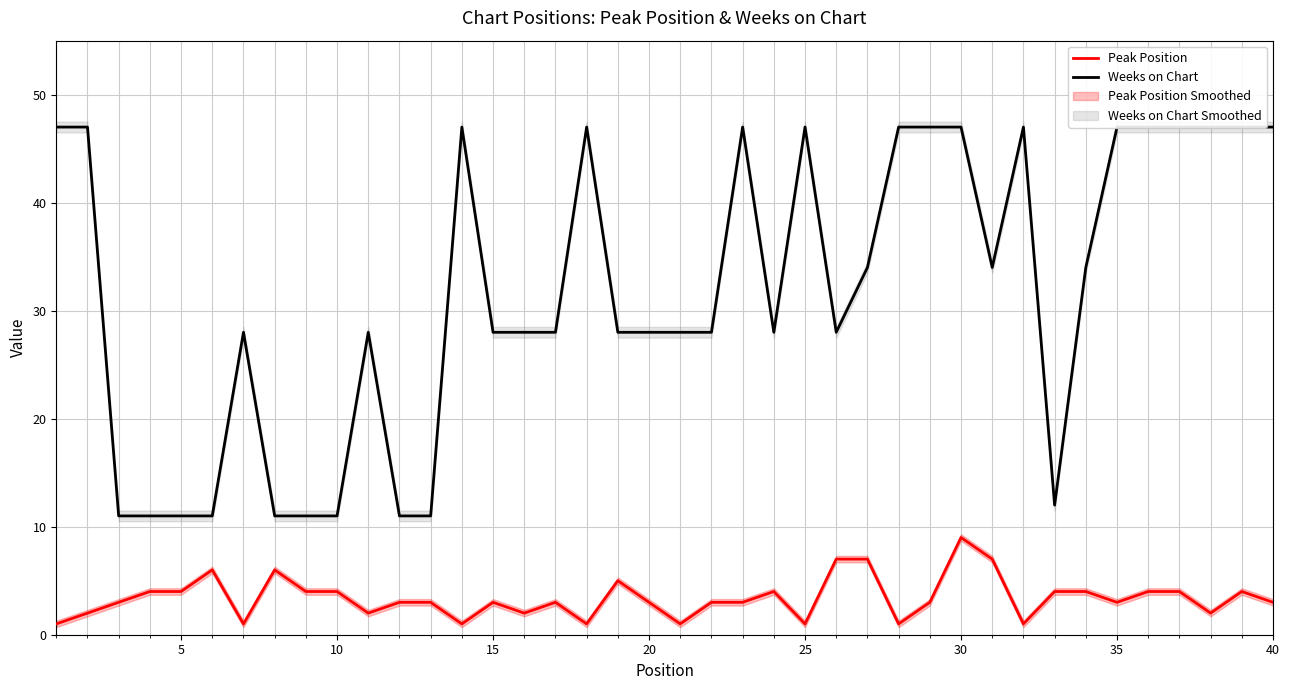

True or false: Weeks on Chart and Peak Position cross at least once.

False